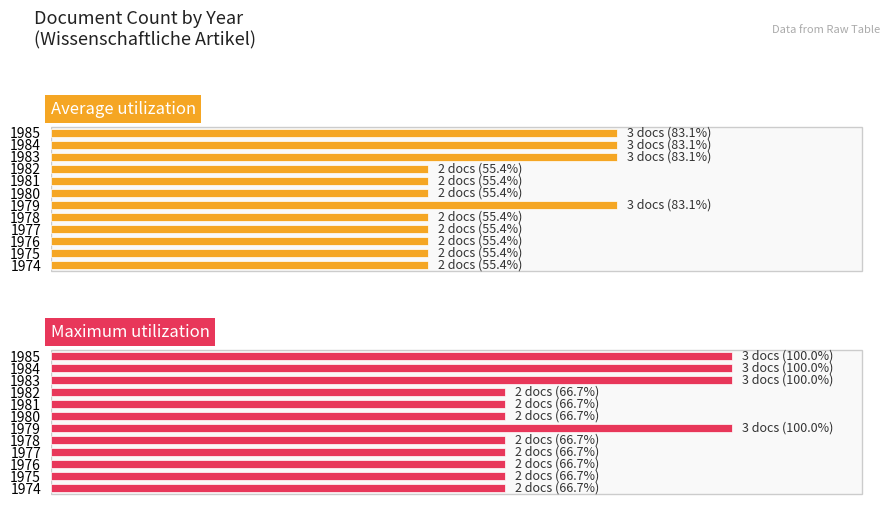

What is the value of the Maximum utilization bar at the 7th from the left?

66.7